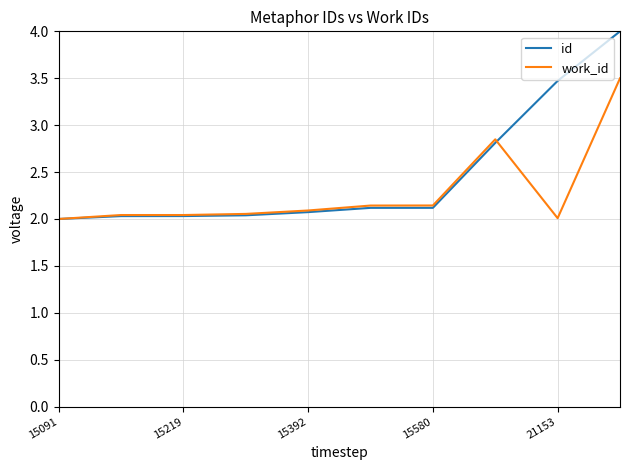

Which series has the largest total across all categories?

id